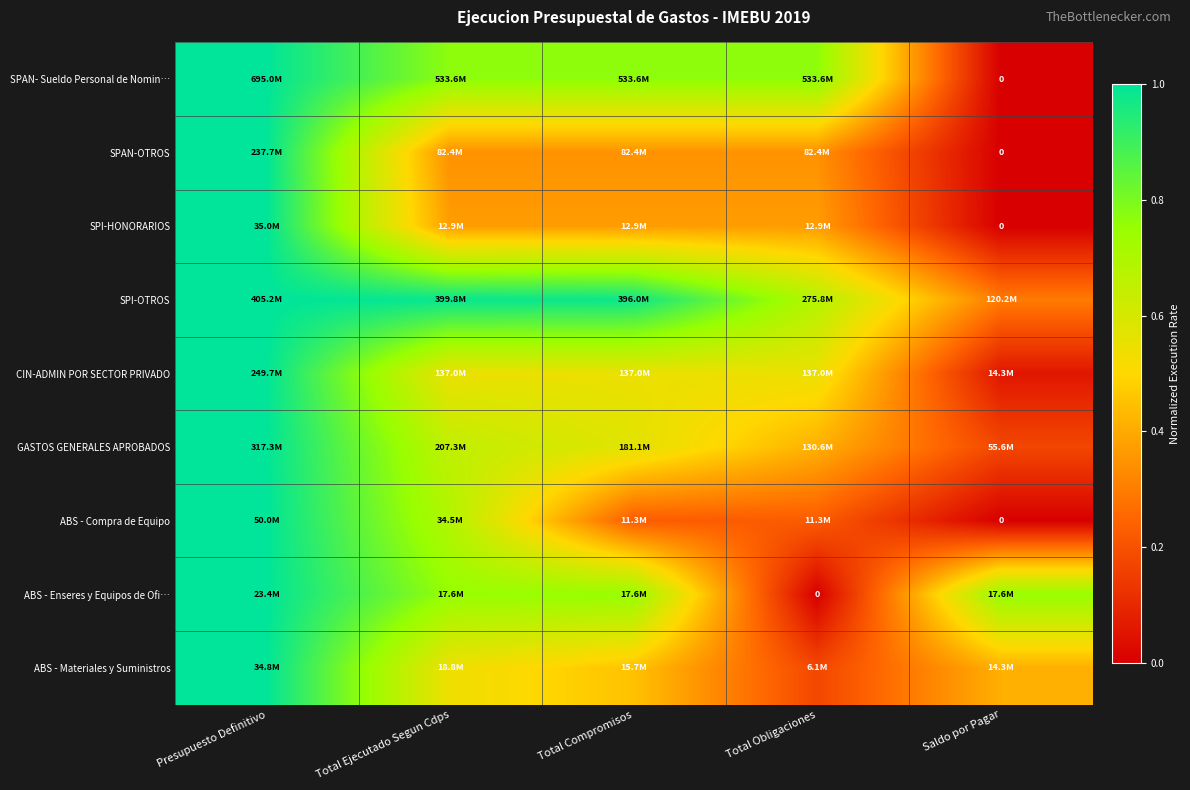

The SPI-OTROS series shows 0.4 at Total Compromisos. True or false?

False